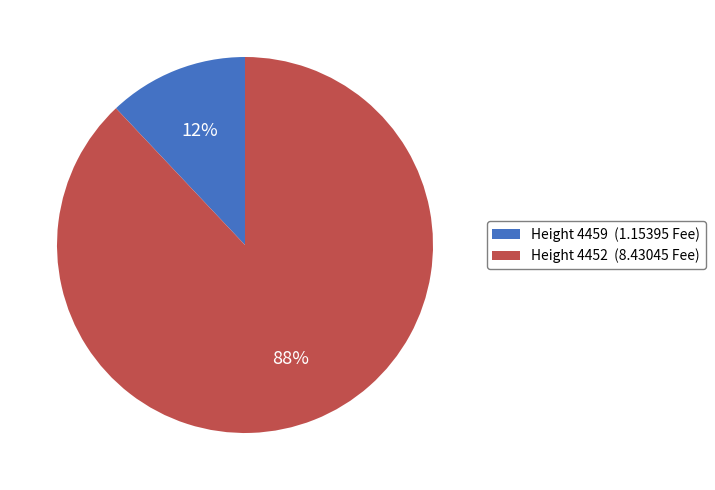

Rank the categories by value from highest to lowest.

Height 4452, Height 4459